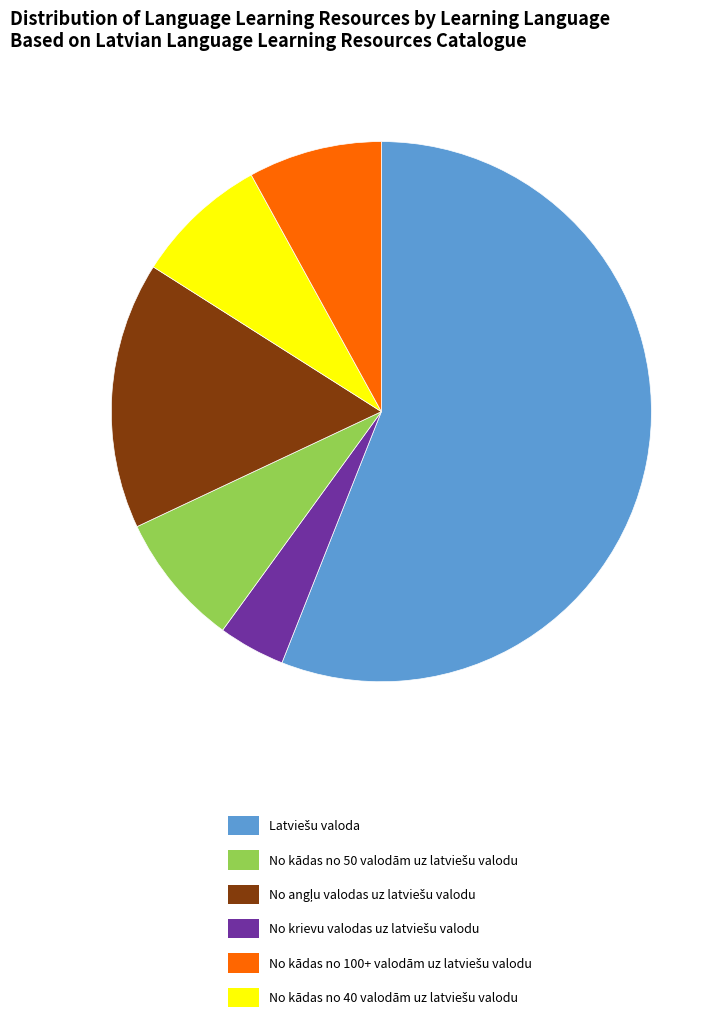

Is there any slice that represents more than half of the pie?

Yes